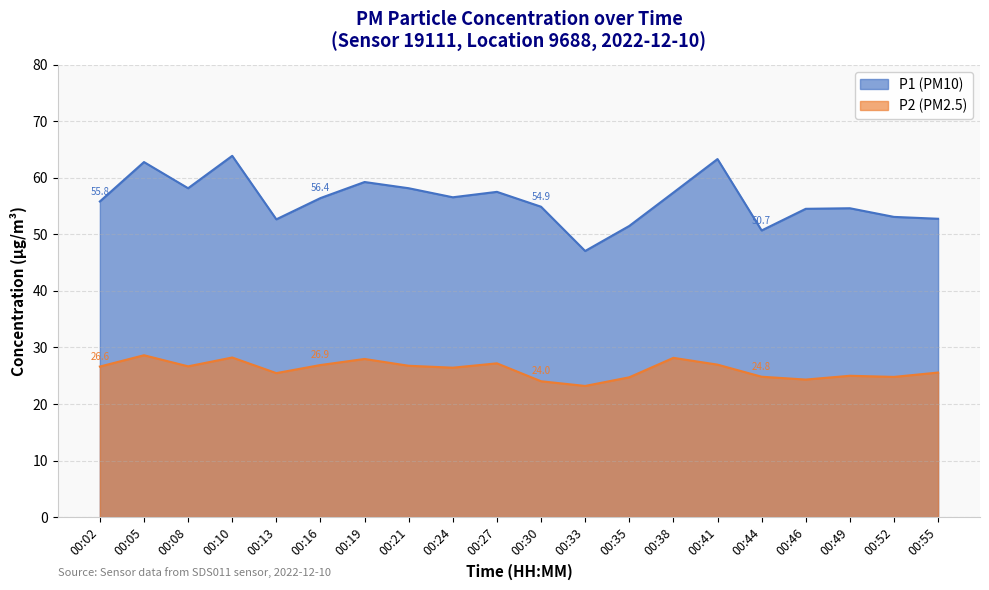

Reading left to right, list all the values displayed in this chart.

P1: 55.8	62.8	58.2	63.9	52.7	56.4	59.3	58.2	56.6	57.5	54.9	47.1	51.5	57.4	63.3	50.7	54.5	54.6	53.1	52.8
P2: 26.6	28.6	26.7	28.2	25.5	26.9	28.0	26.8	26.4	27.2	24.0	23.2	24.7	28.2	27.0	24.8	24.3	25.0	24.8	25.6